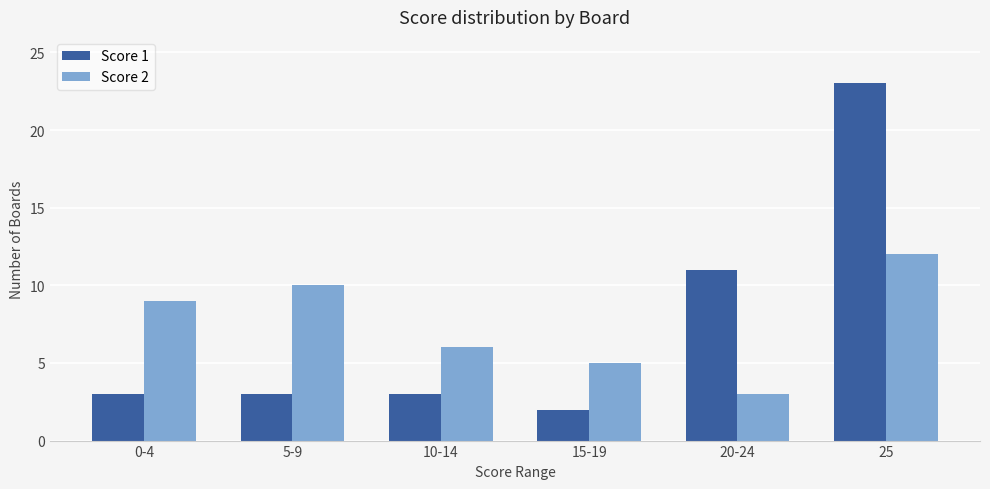

What is the sum of the Score 1 values at 0-4 and 10-14?

6